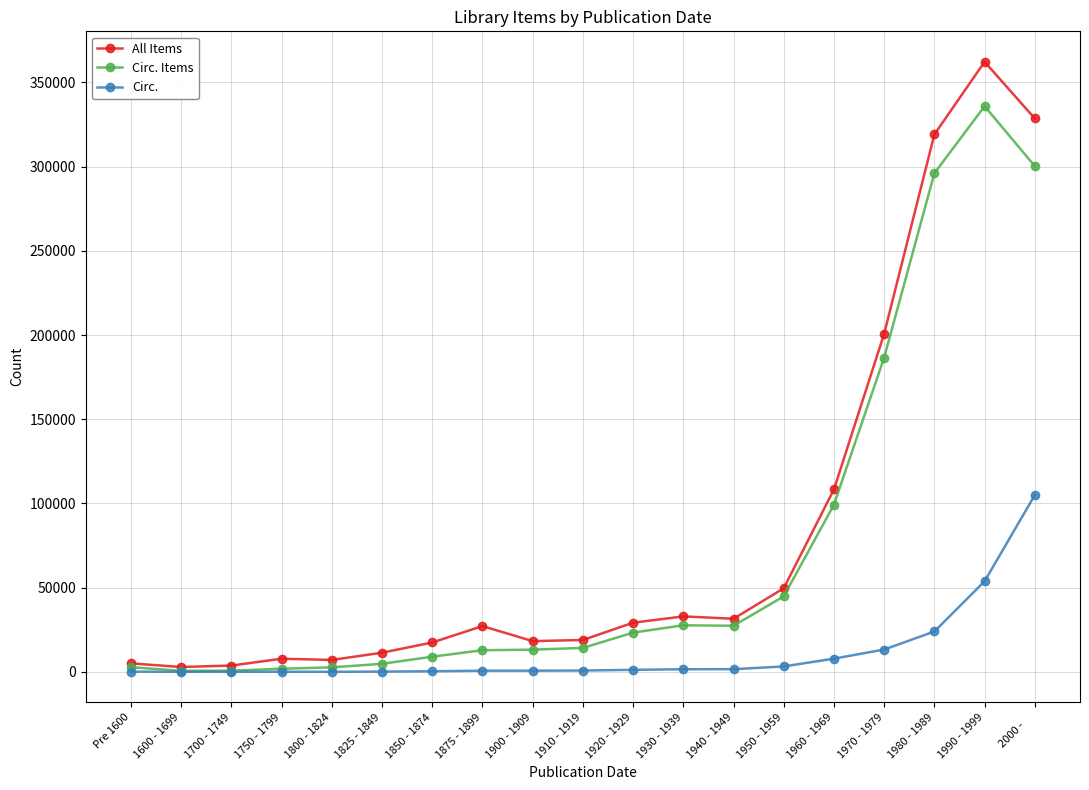

What is the difference between the All Items values at 1900 - 1909 and 1990 - 1999?

343967